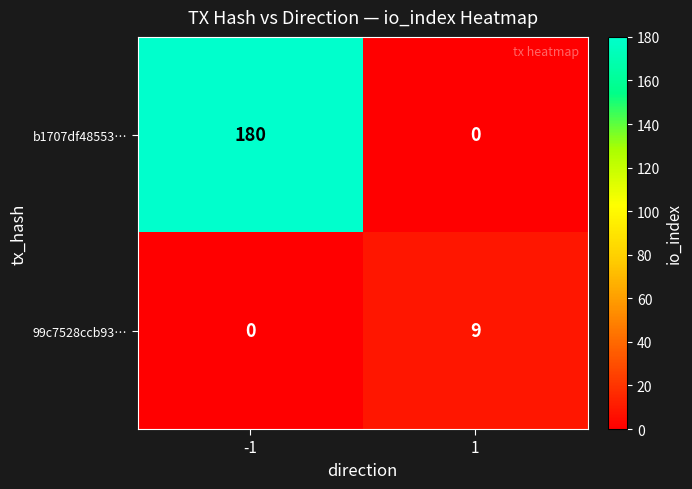

Reading left to right, extract all data points from this chart.

b1707df48553…: -1=180	1=0
99c7528ccb93…: -1=0	1=9